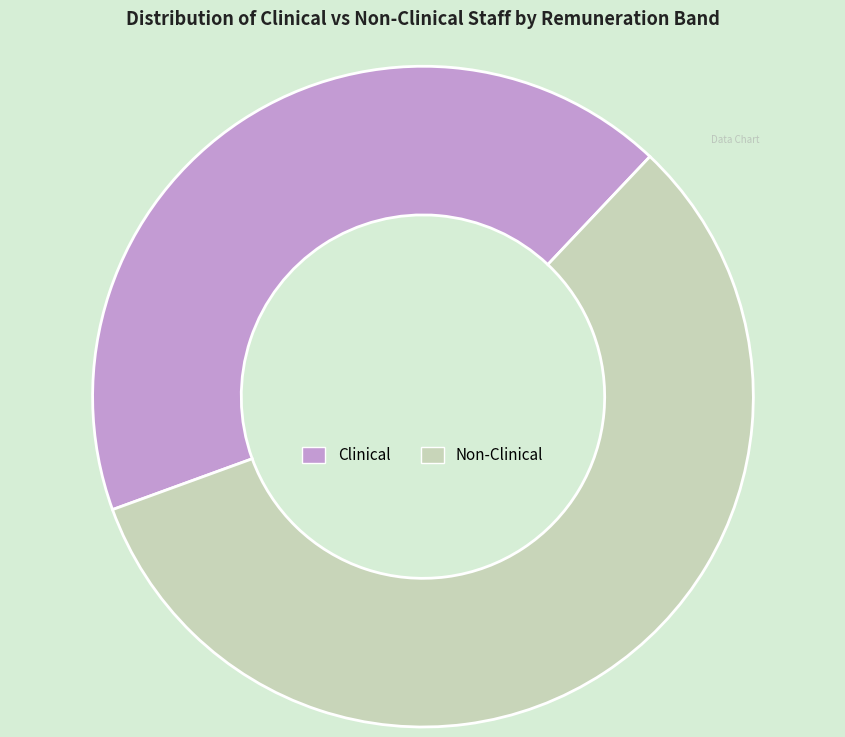

Rank the categories by value from lowest to highest.

Clinical, Non-Clinical